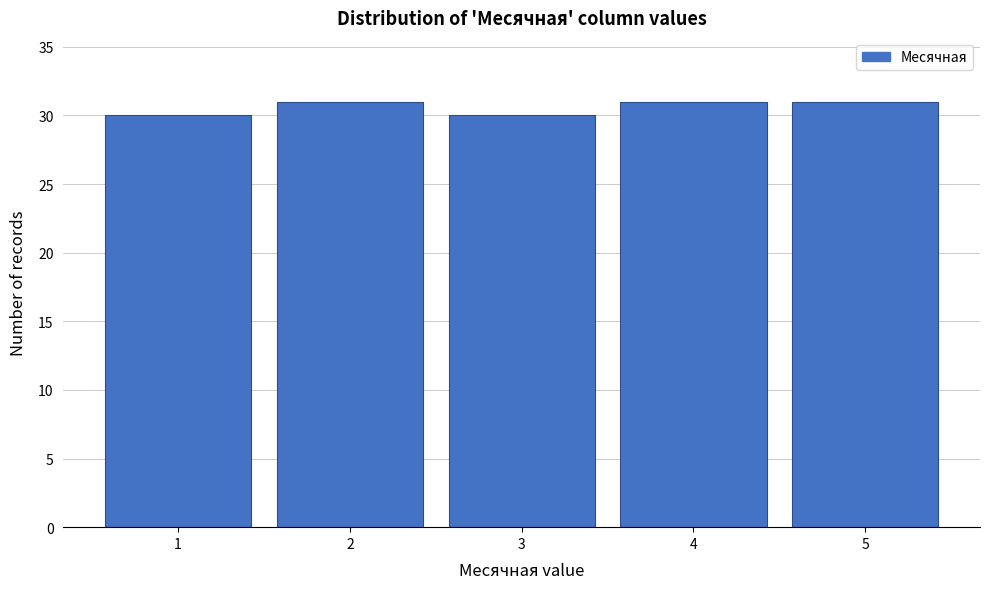

Reading left to right, what are all the values shown in this chart?

30	31	30	31	31